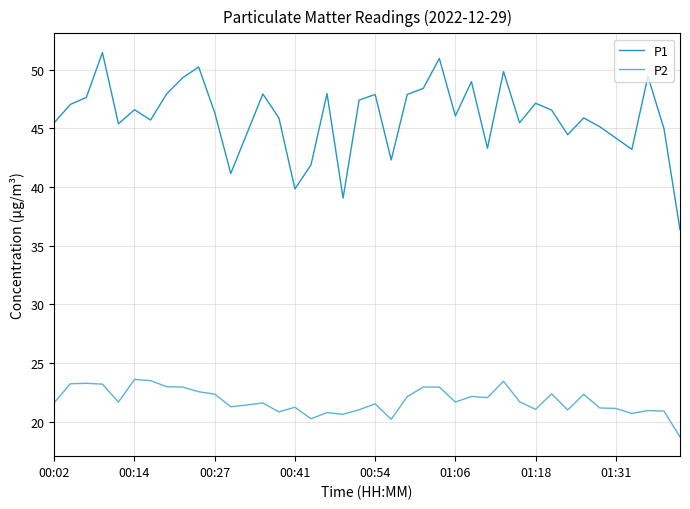

List the series in order of their overall mean, lowest first.

P2, P1